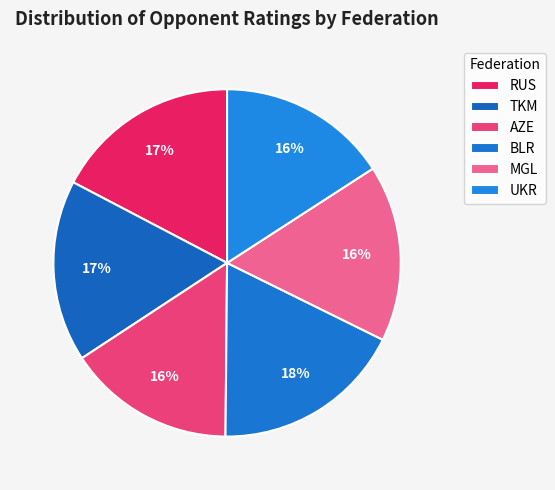

Which slice is the smallest?

AZE